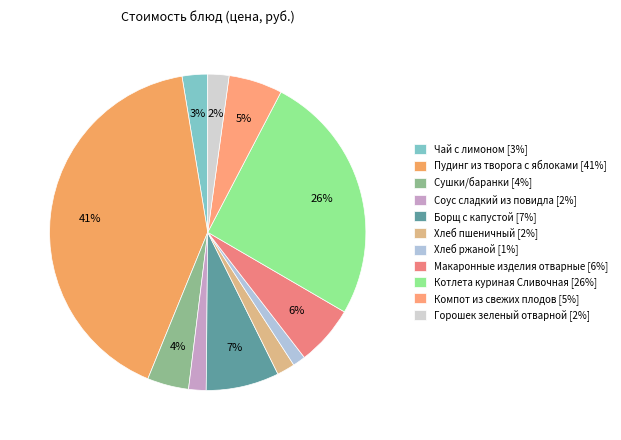

Rank the categories by value from highest to lowest.

Пудинг из творога с яблоками, Котлета куриная Сливочная, Борщ с капустой, Макаронные изделия отварные, Компот из свежих плодов, Сушки/баранки, Чай с лимоном, Горошек зеленый отварной, Хлеб пшеничный, Соус сладкий из повидла, Хлеб ржаной